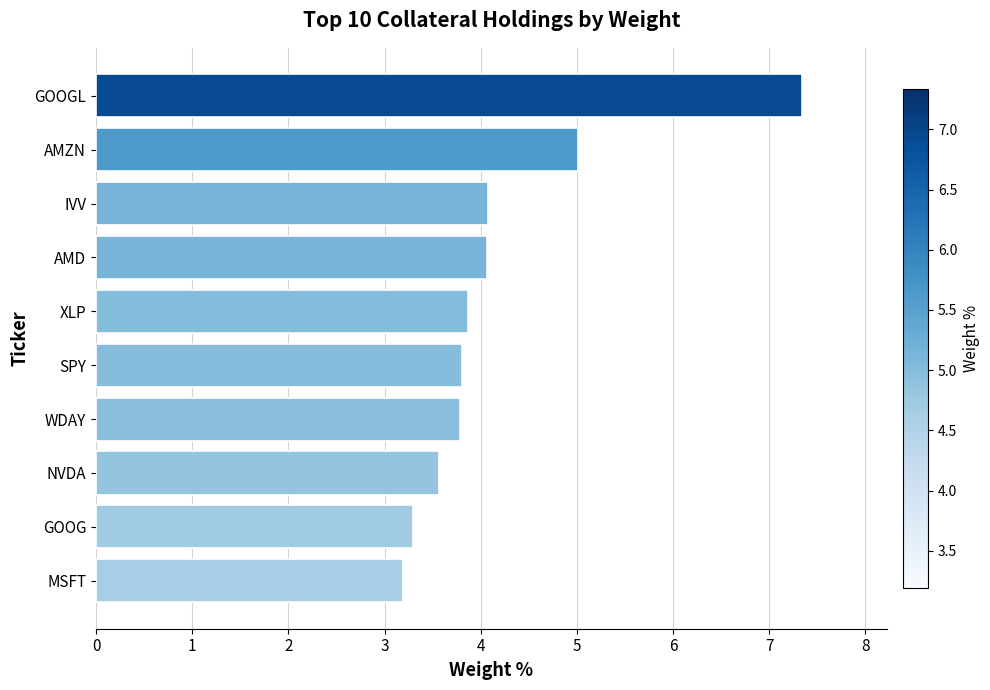

Reading bottom to top, list all the values displayed in this chart.

MSFT=3.2	GOOG=3.3	NVDA=3.6	WDAY=3.8	SPY=3.8	XLP=3.9	AMD=4.1	IVV=4.1	AMZN=5.0	GOOGL=7.3